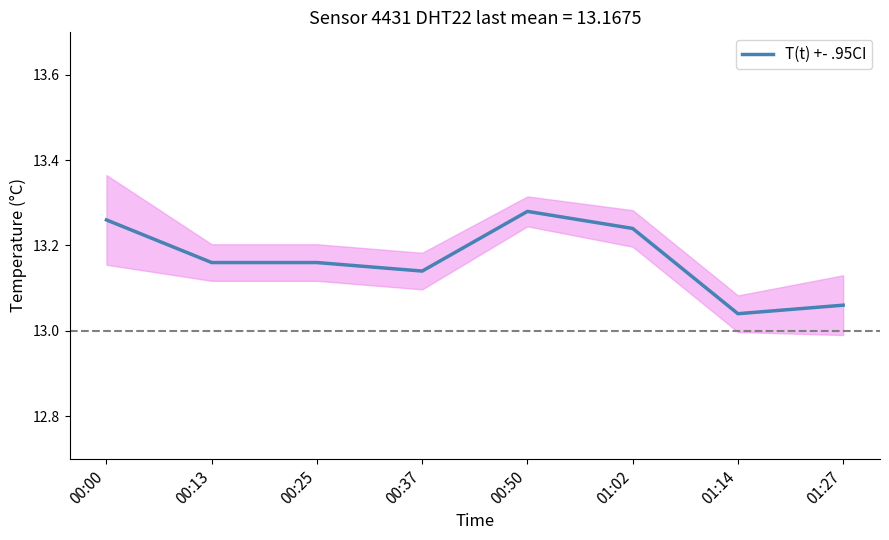

What is the value of the 5th point from the left?

13.3